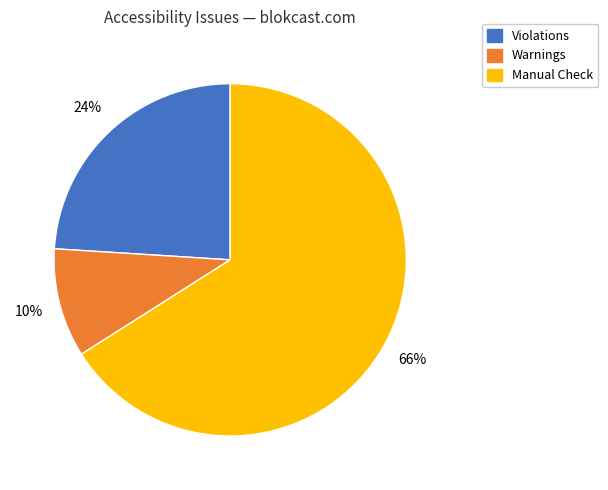

To the nearest percent, what is the average slice percentage?

33%